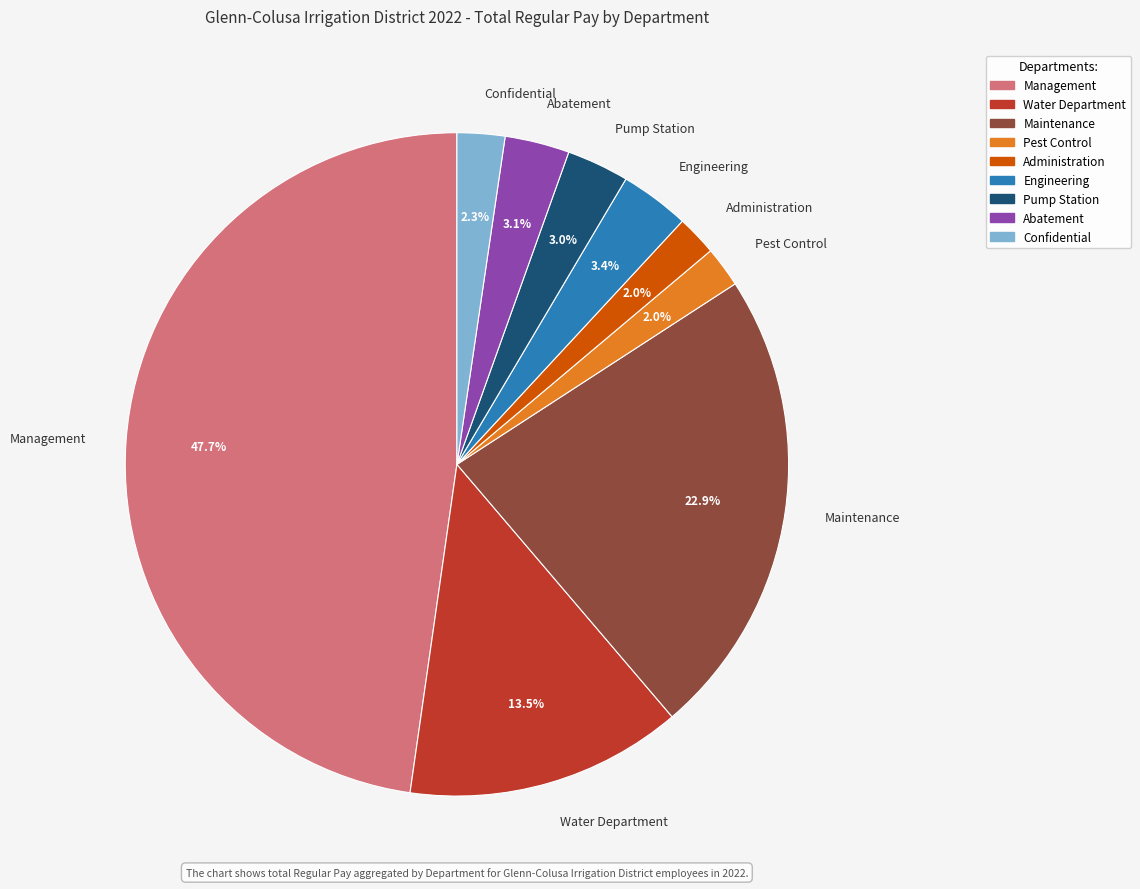

How many segments does this pie chart have?

9